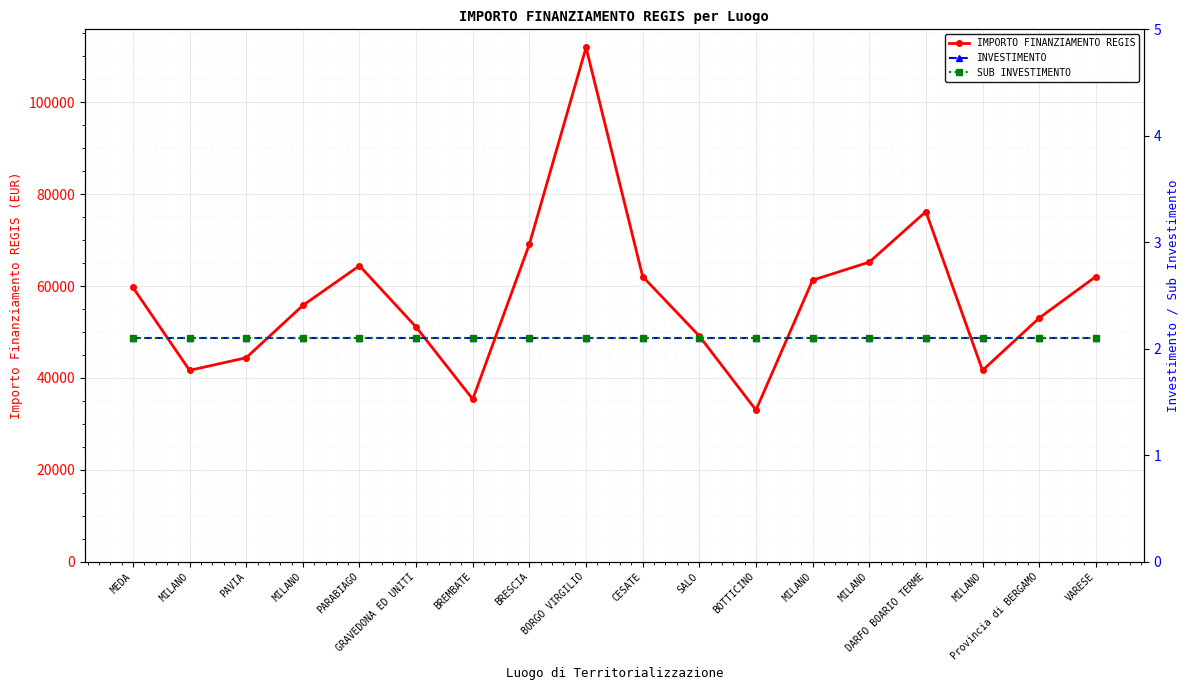

Which series has the widest spread of values?

IMPORTO FINANZIAMENTO REGIS